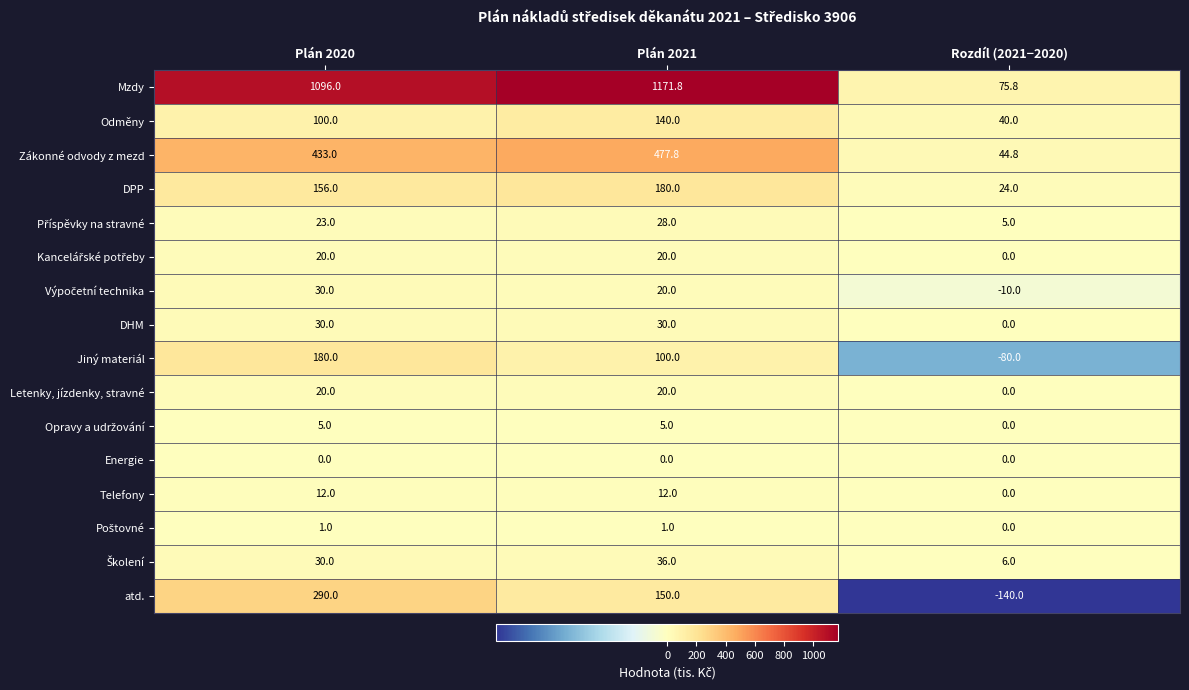

Which series changed the most between Plán 2020 and Plán 2021?

atd.